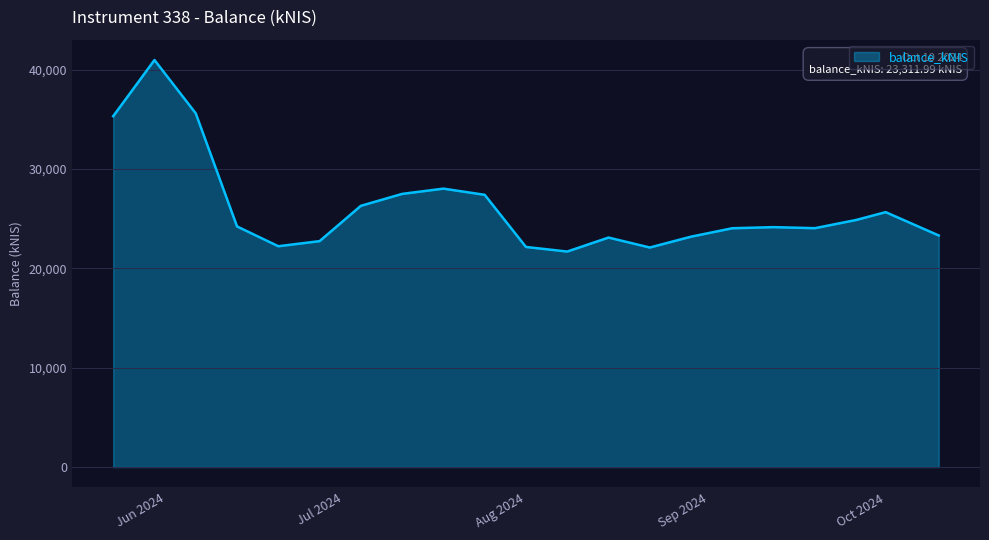

What is the difference between the maximum and minimum values?

19276.6